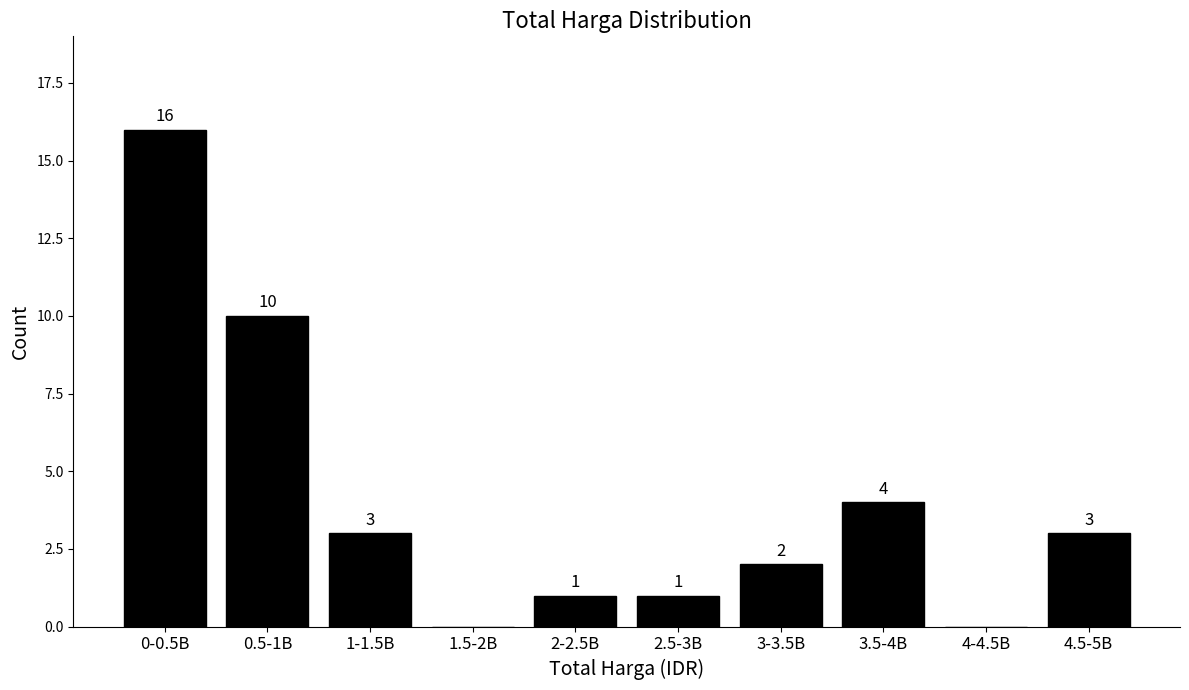

Reading right to left, transcribe all the data shown in this chart.

4.5-5B=3	4-4.5B=0	3.5-4B=4	3-3.5B=2	2.5-3B=1	2-2.5B=1	1.5-2B=0	1-1.5B=3	0.5-1B=10	0-0.5B=16